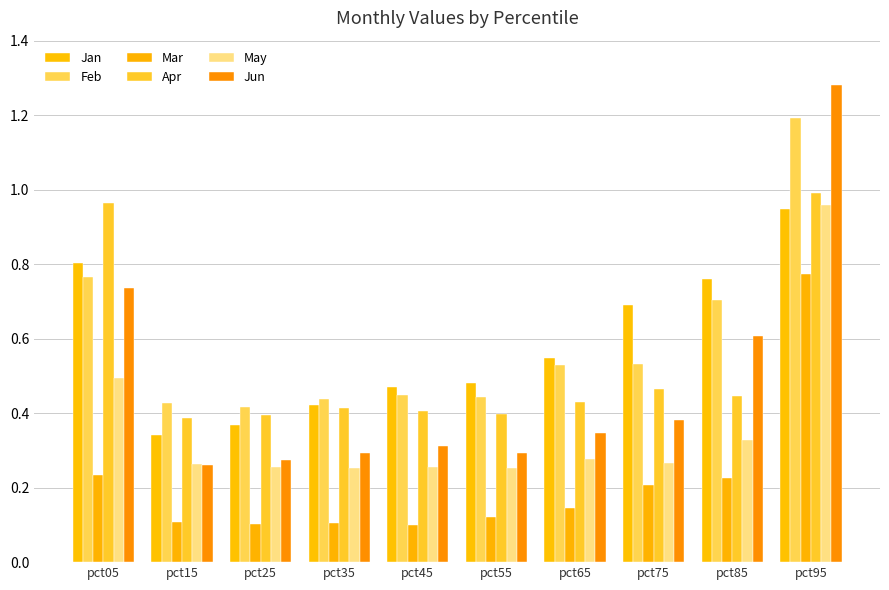

Reading right to left, extract all data points from this chart.

Jan: pct95=0.9	pct85=0.8	pct75=0.7	pct65=0.5	pct55=0.5	pct45=0.5	pct35=0.4	pct25=0.4	pct15=0.3	pct05=0.8
Feb: pct95=1.2	pct85=0.7	pct75=0.5	pct65=0.5	pct55=0.4	pct45=0.4	pct35=0.4	pct25=0.4	pct15=0.4	pct05=0.8
Mar: pct95=0.8	pct85=0.2	pct75=0.2	pct65=0.1	pct55=0.1	pct45=0.1	pct35=0.1	pct25=0.1	pct15=0.1	pct05=0.2
Apr: pct95=1.0	pct85=0.4	pct75=0.5	pct65=0.4	pct55=0.4	pct45=0.4	pct35=0.4	pct25=0.4	pct15=0.4	pct05=1.0
May: pct95=1.0	pct85=0.3	pct75=0.3	pct65=0.3	pct55=0.3	pct45=0.3	pct35=0.3	pct25=0.3	pct15=0.3	pct05=0.5
Jun: pct95=1.3	pct85=0.6	pct75=0.4	pct65=0.3	pct55=0.3	pct45=0.3	pct35=0.3	pct25=0.3	pct15=0.3	pct05=0.7